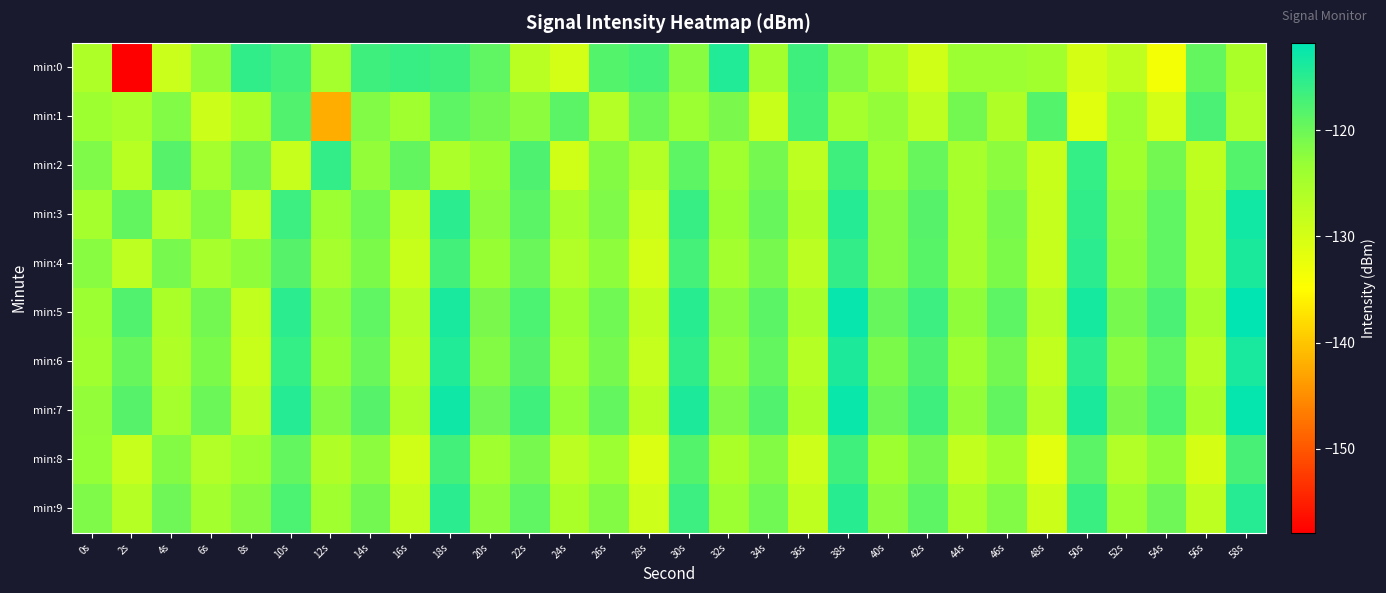

Which label corresponds to the smallest value in the chart?

2s